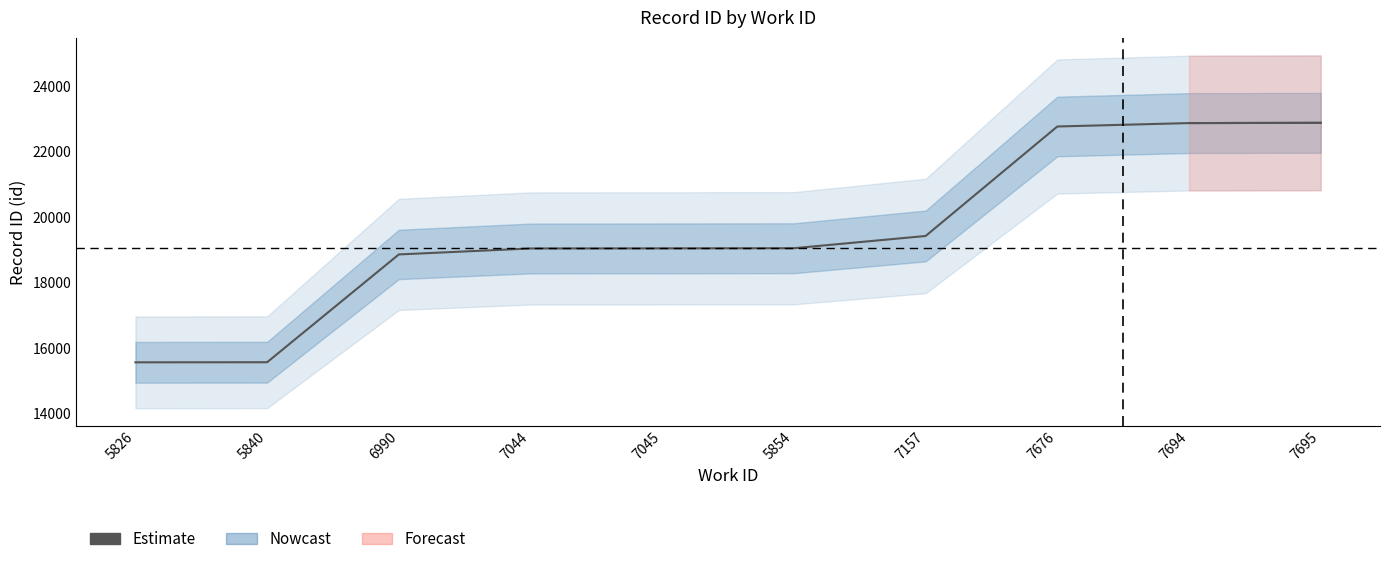

What is the smallest value displayed?

15566